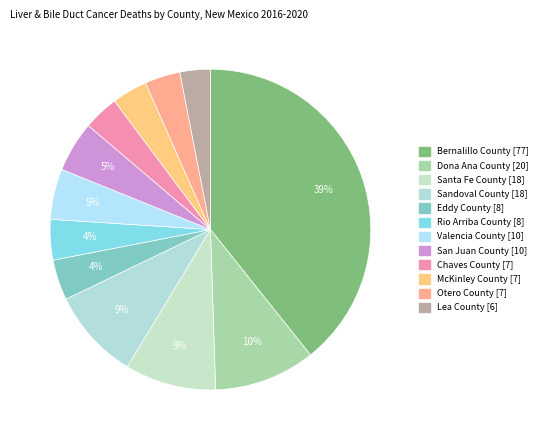

Count the number of slices in the pie.

12